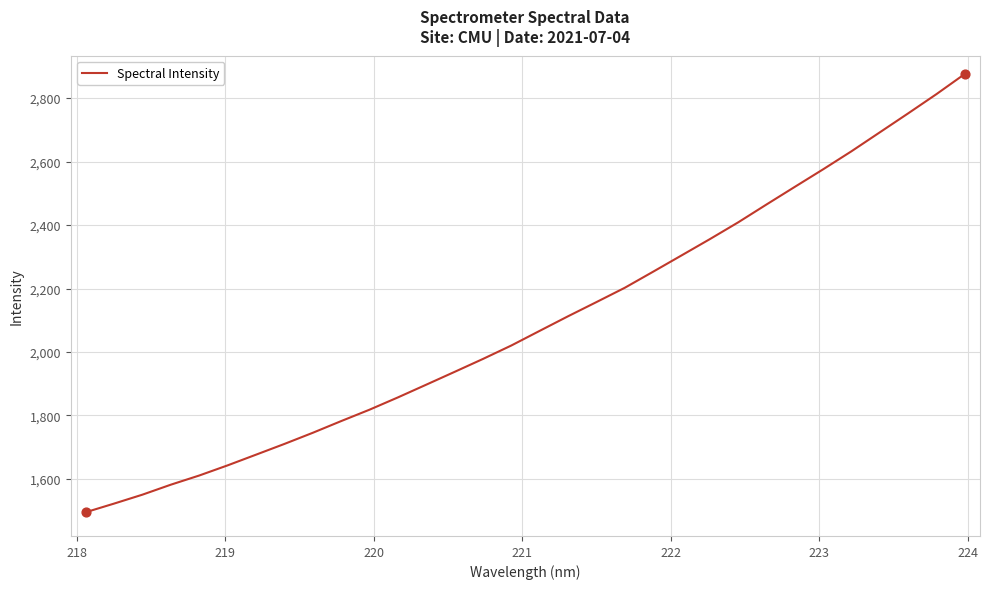

What is the maximum value shown in the chart?

2876.2